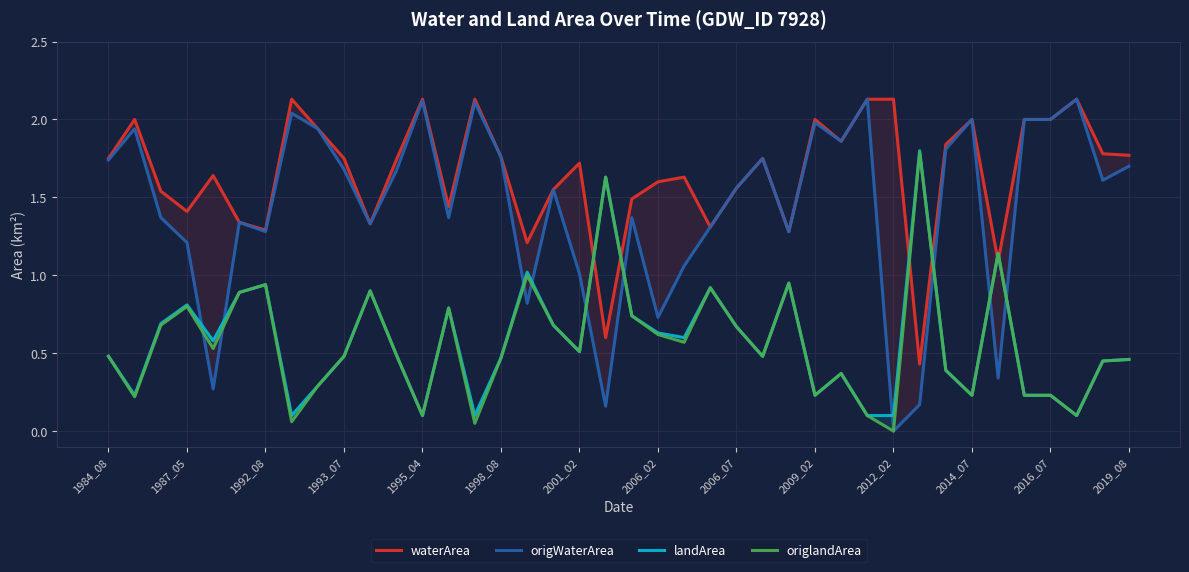

What is the difference between the second highest and minimum values in the waterArea series?

1.7